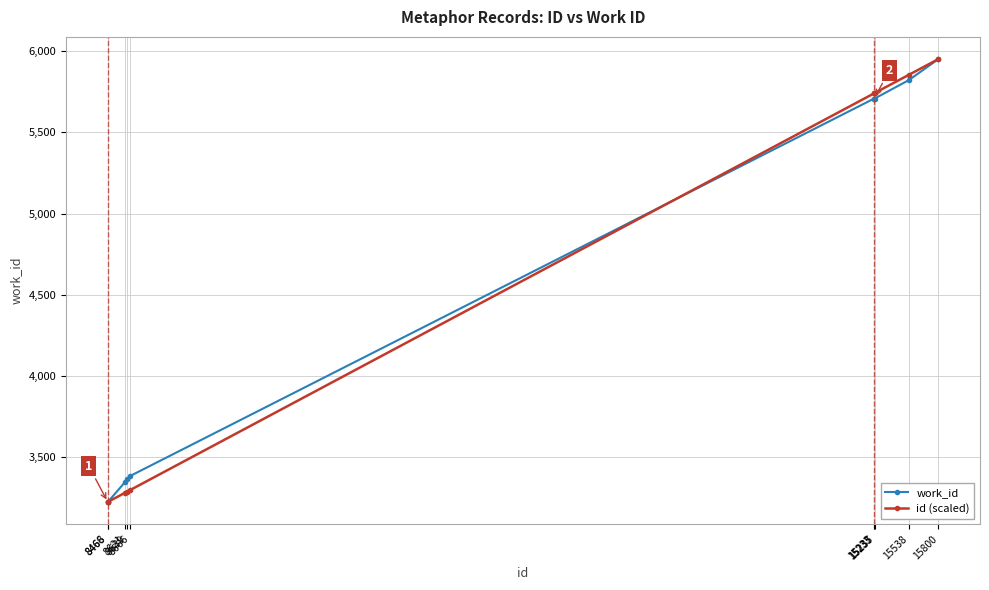

True or false: work_id has more than 2 points higher than both neighbors.

False